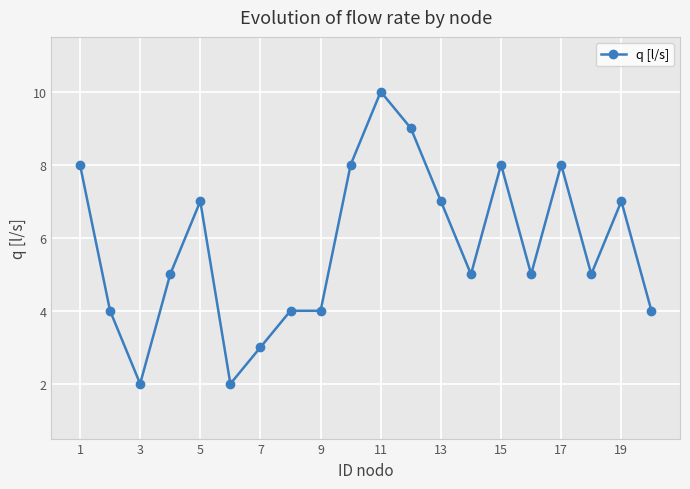

What is the average value?

6